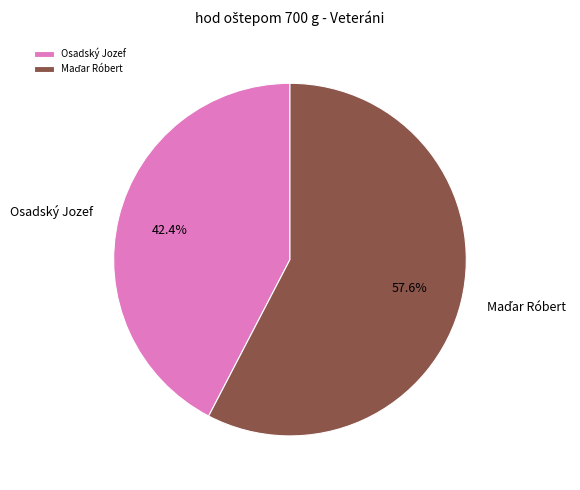

Which slice is the smallest?

Osadský Jozef